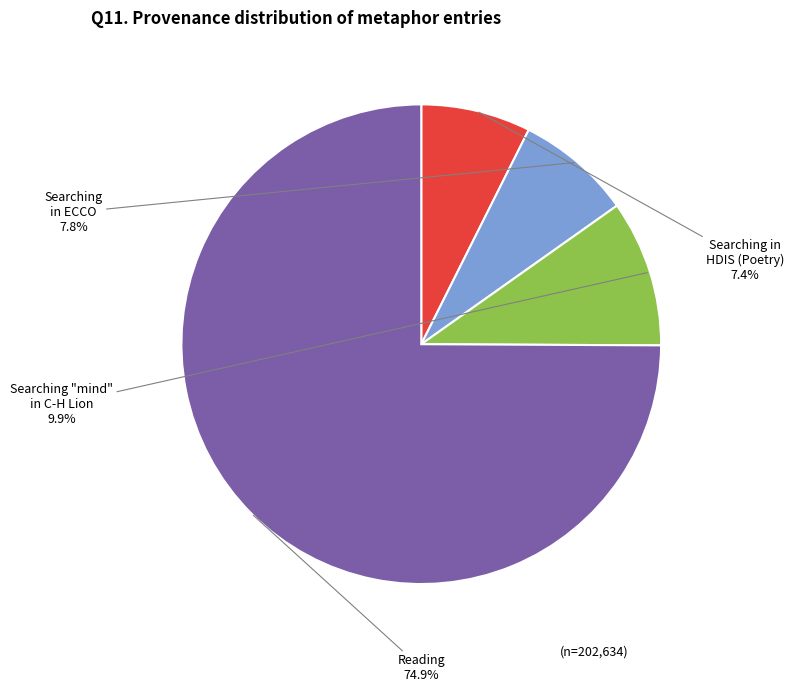

Is there any slice that represents more than half of the pie?

Yes